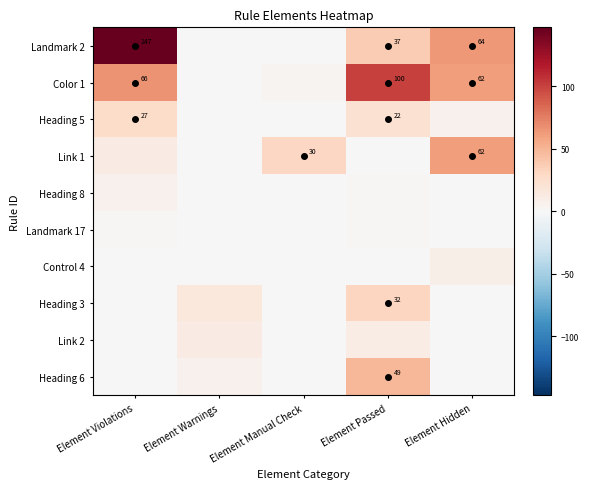

Is the value of Link 1 at Element Warnings greater than the value of Heading 6 at Element Violations?

No